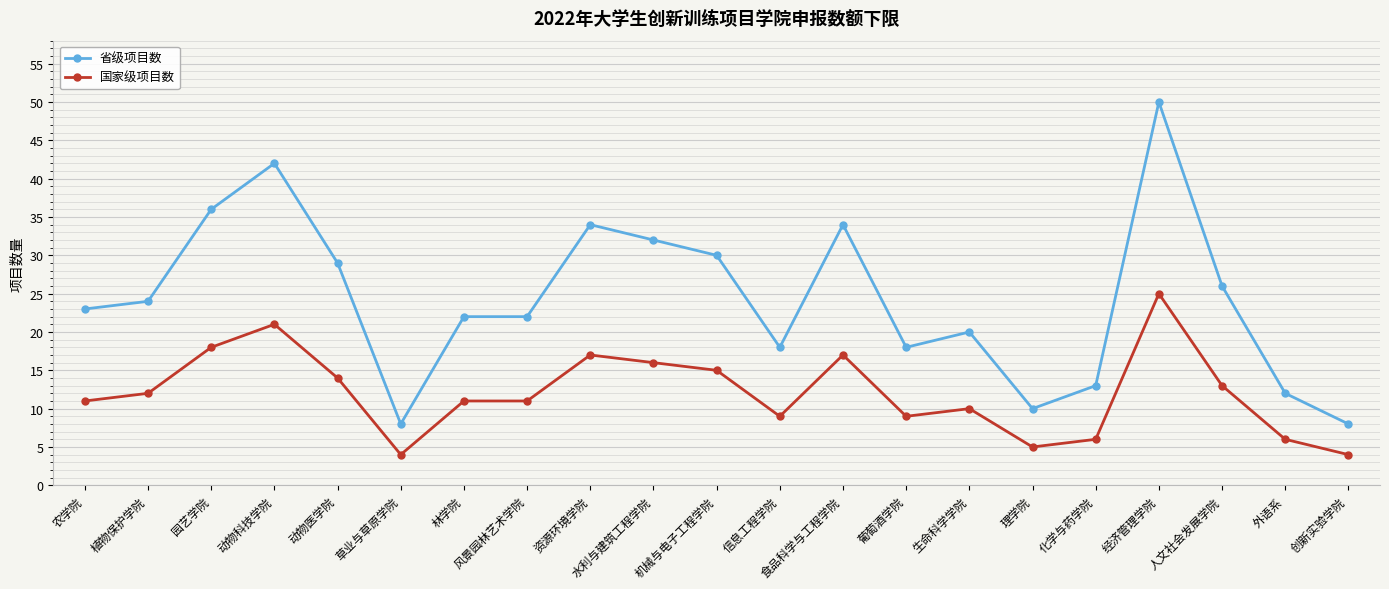

Between 农学院 and 水利与建筑工程学院, which series saw the biggest shift?

省级项目数